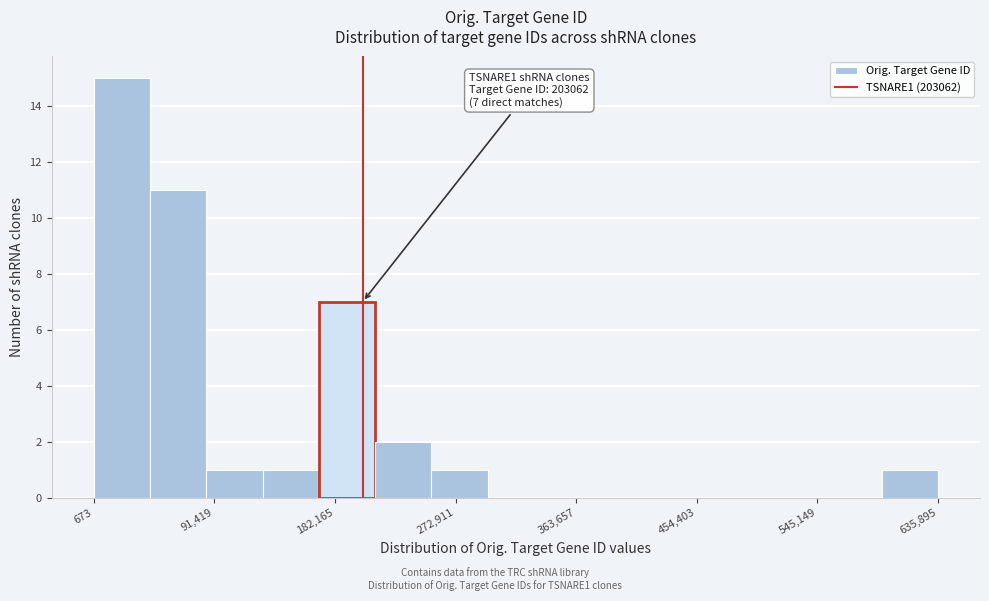

Over which range of the x-axis is the bar tallest?

0 to 40000